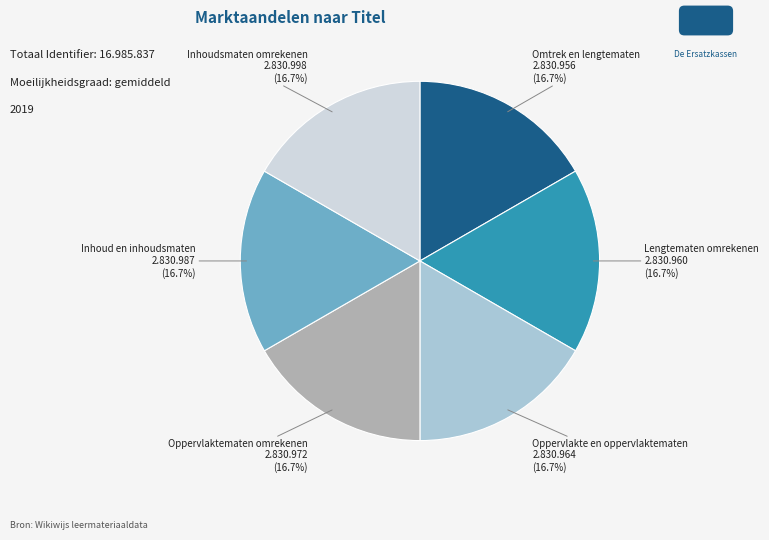

Does Inhoudsmaten omrekenen account for over 50% of the chart?

No